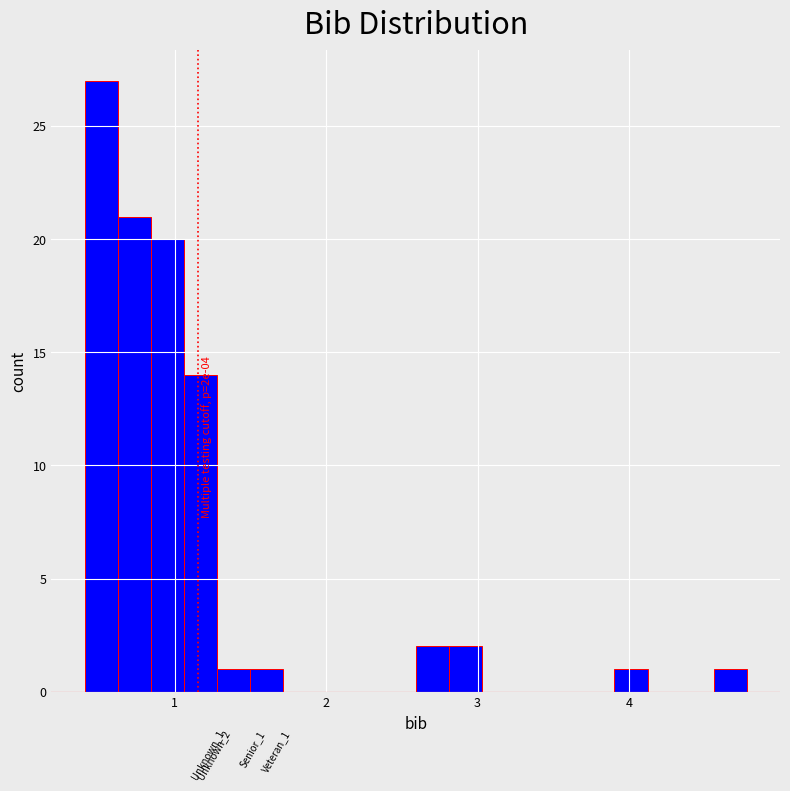

Read against the x-axis, roughly where is the centre of the tallest bar?

0.5